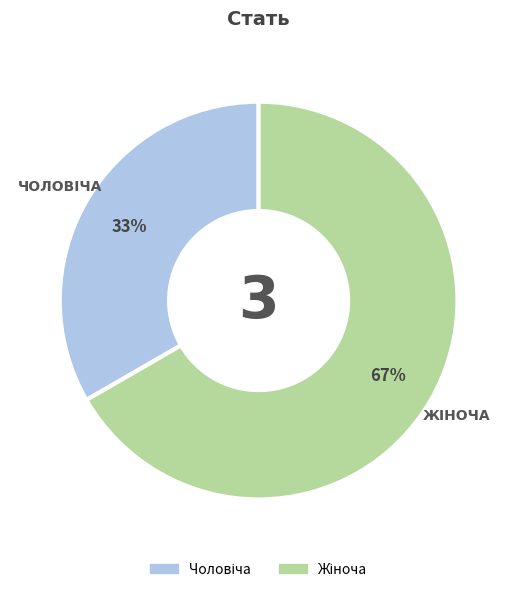

How many slices are in this pie chart?

2